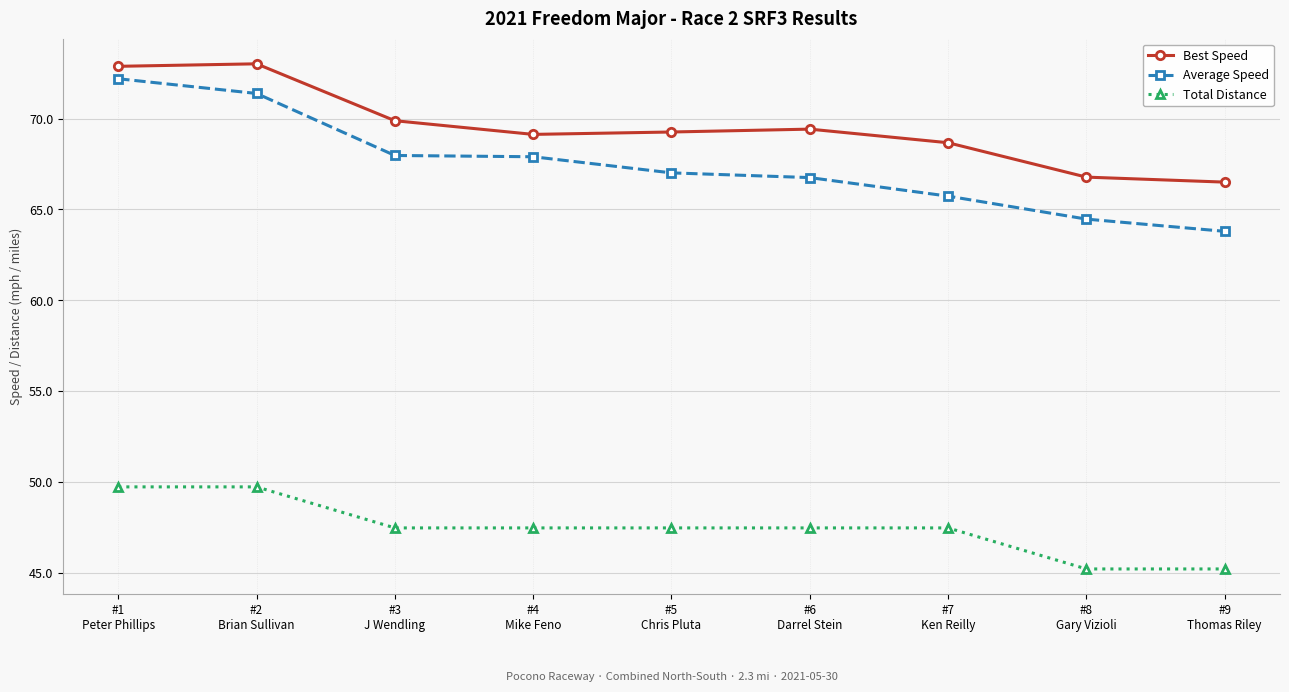

What is the spread (max minus min) of values at #1
Peter Phillips?

23.2